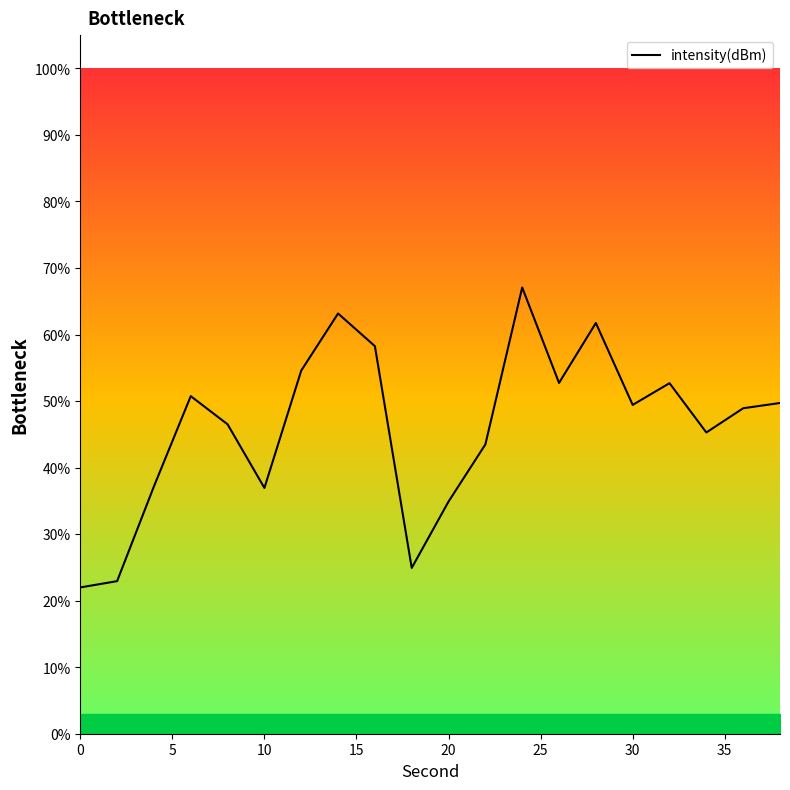

What is the value of the 20th point from the left?

49.7